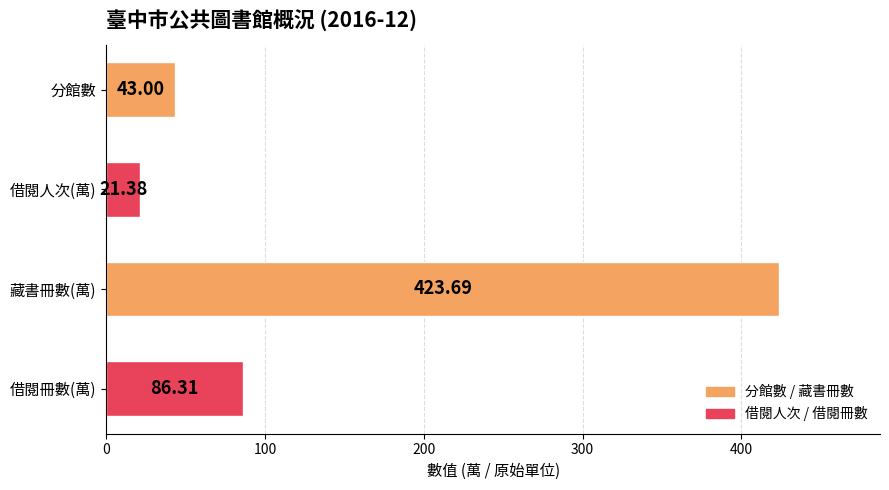

At which label is the value closest to 222?

借閱冊數(萬)